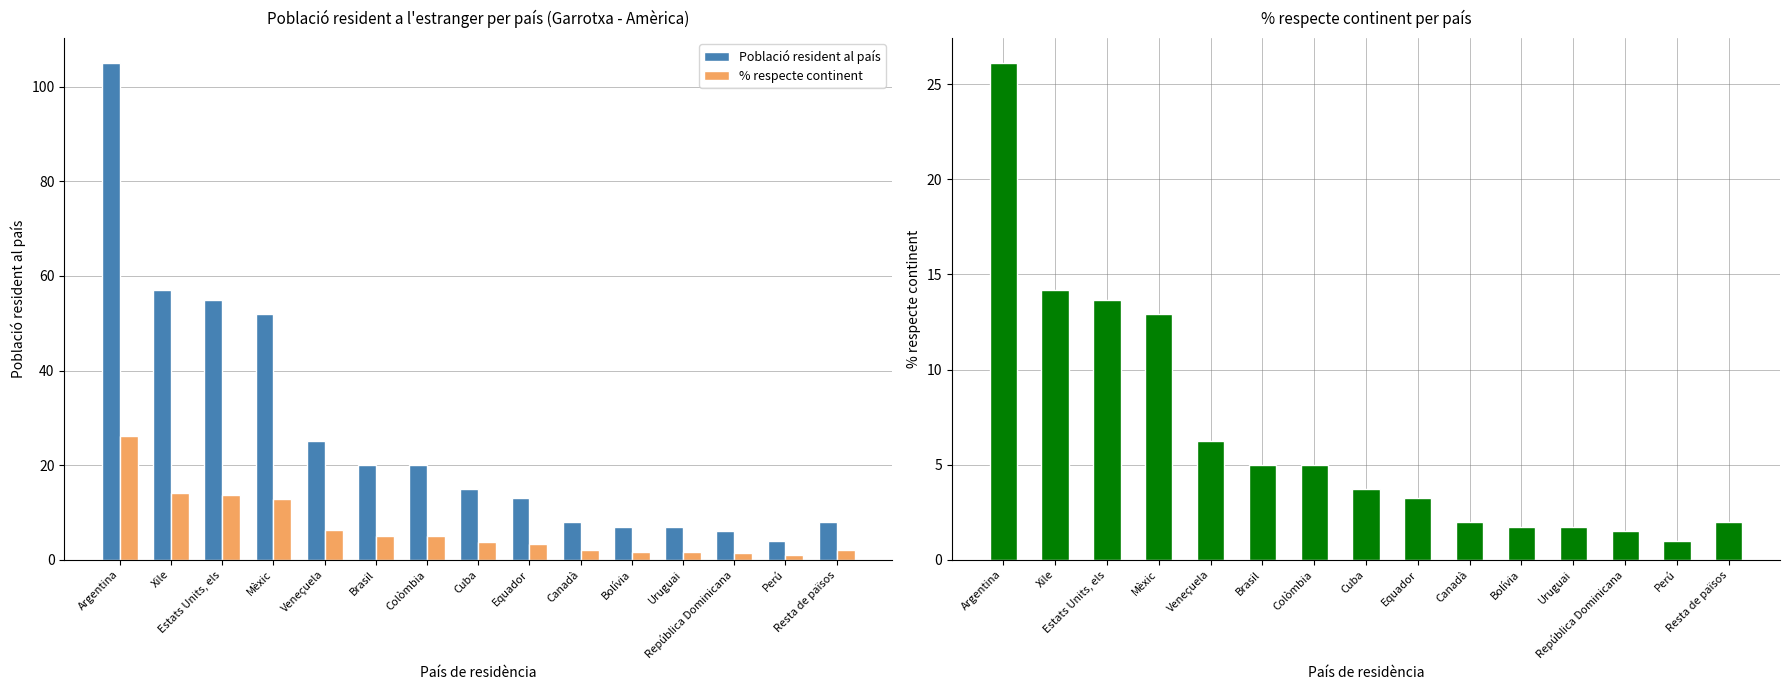

How many data points in Població resident al país are less than 15?

7